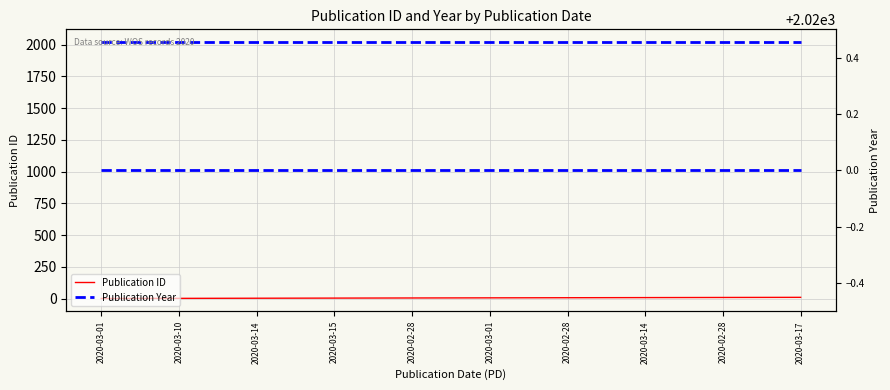

What is the sum of all Publication Year values?

20200